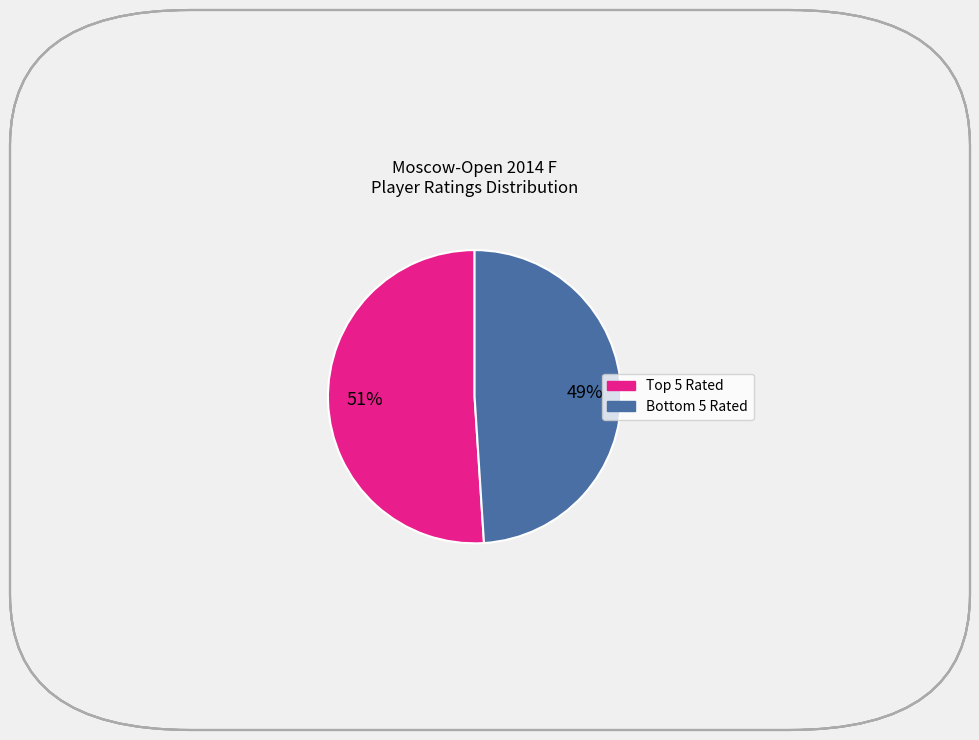

To the nearest percent, what is the average slice percentage?

50%